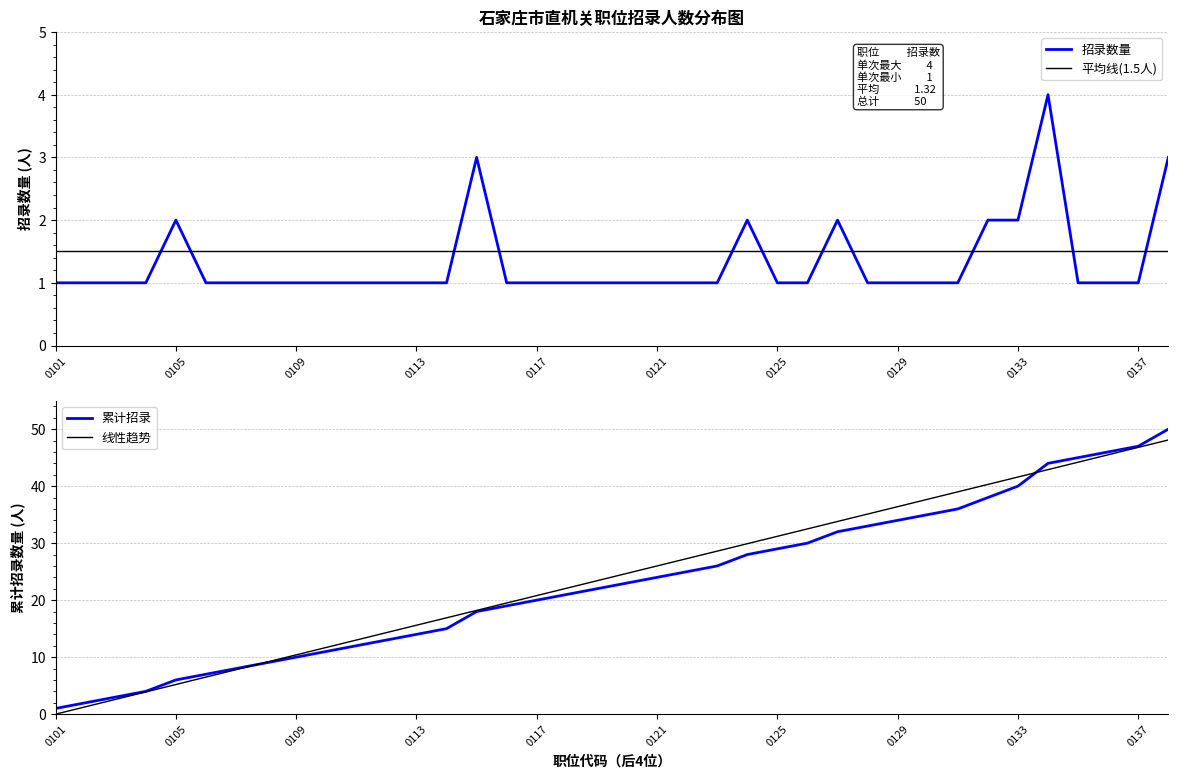

Is it true that 招录数量 equals 1.0 at 22?

True